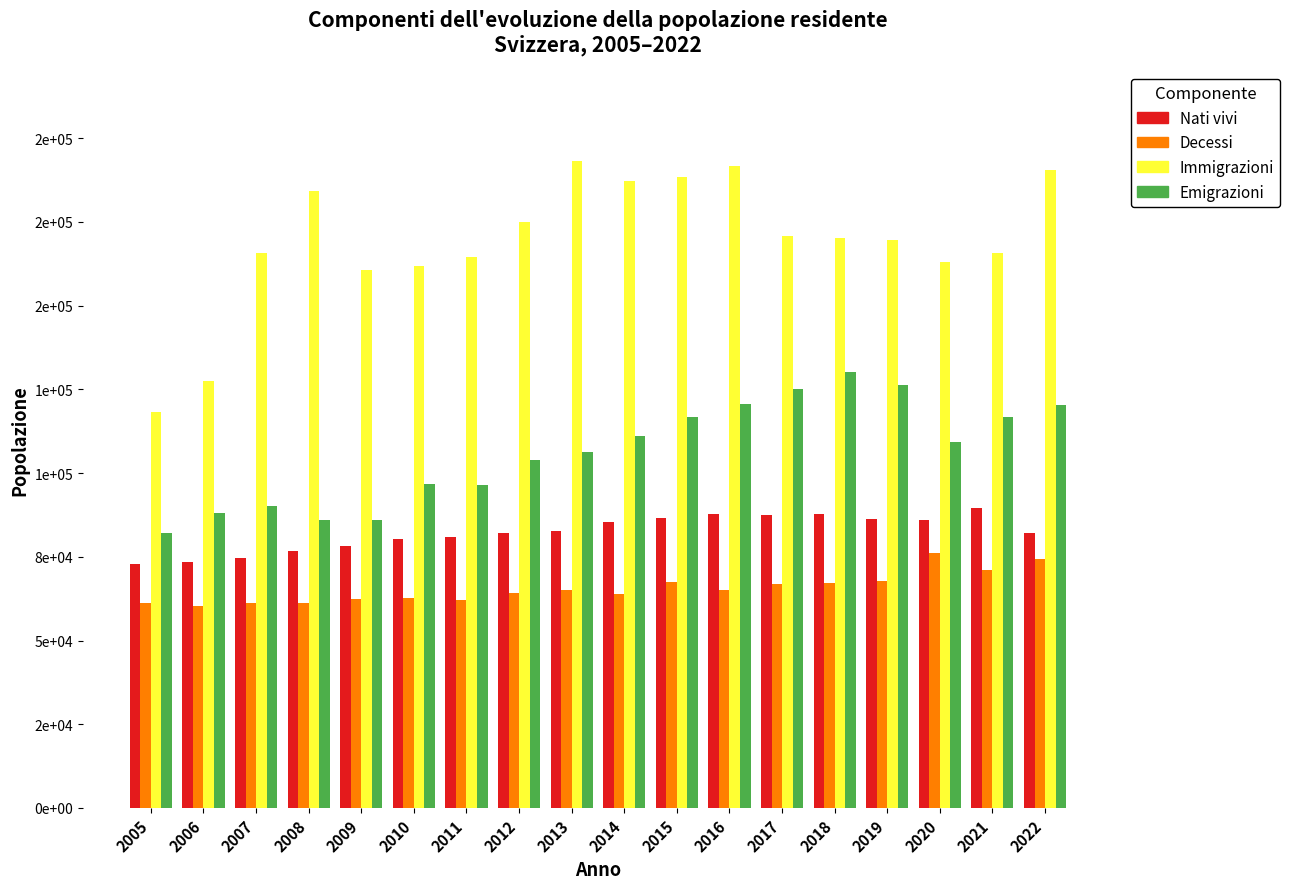

Which category has the lowest value across all series?

2006